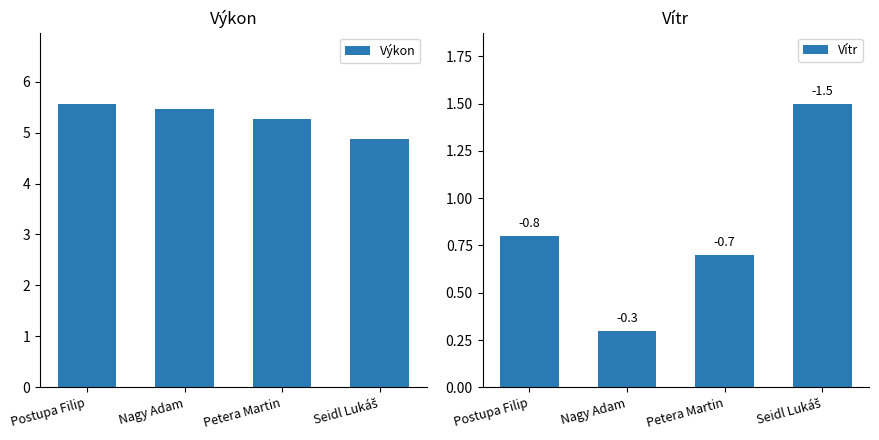

What is the label of the 3rd bar from the left?

Petera Martin